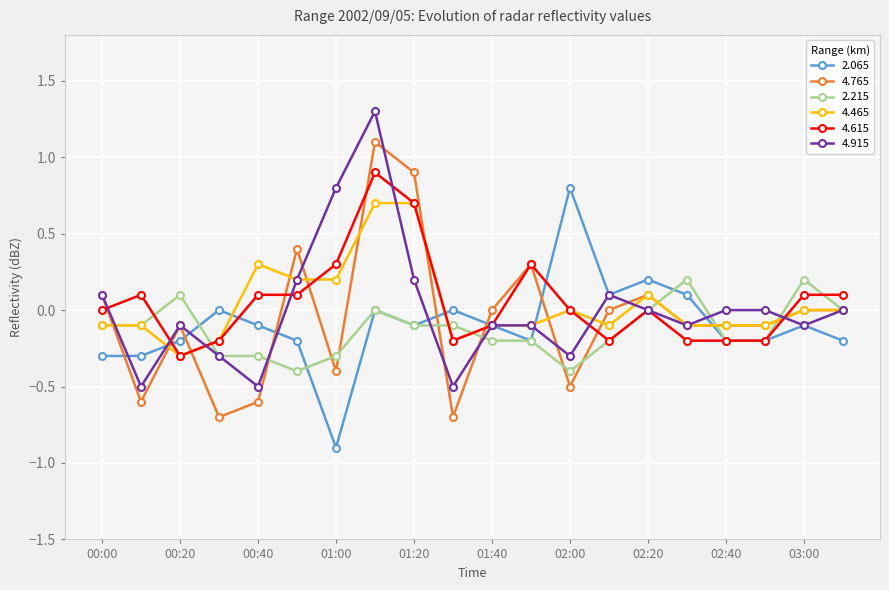

How many interior local peaks does the 2.065 series have?

6